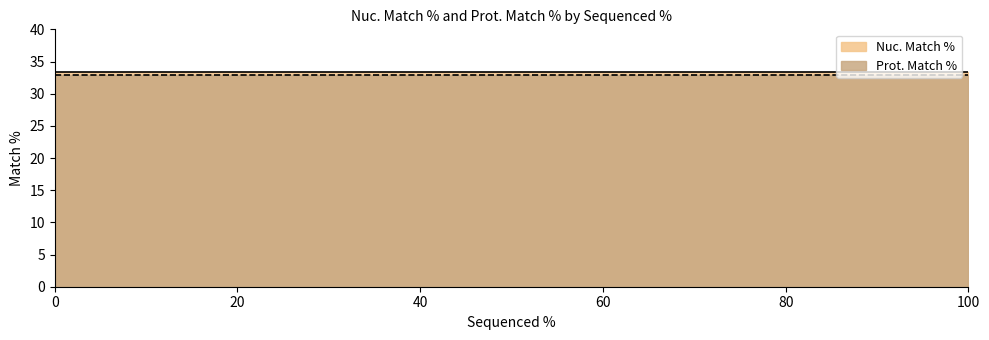

At which category does the chart reach its peak across all series?

100